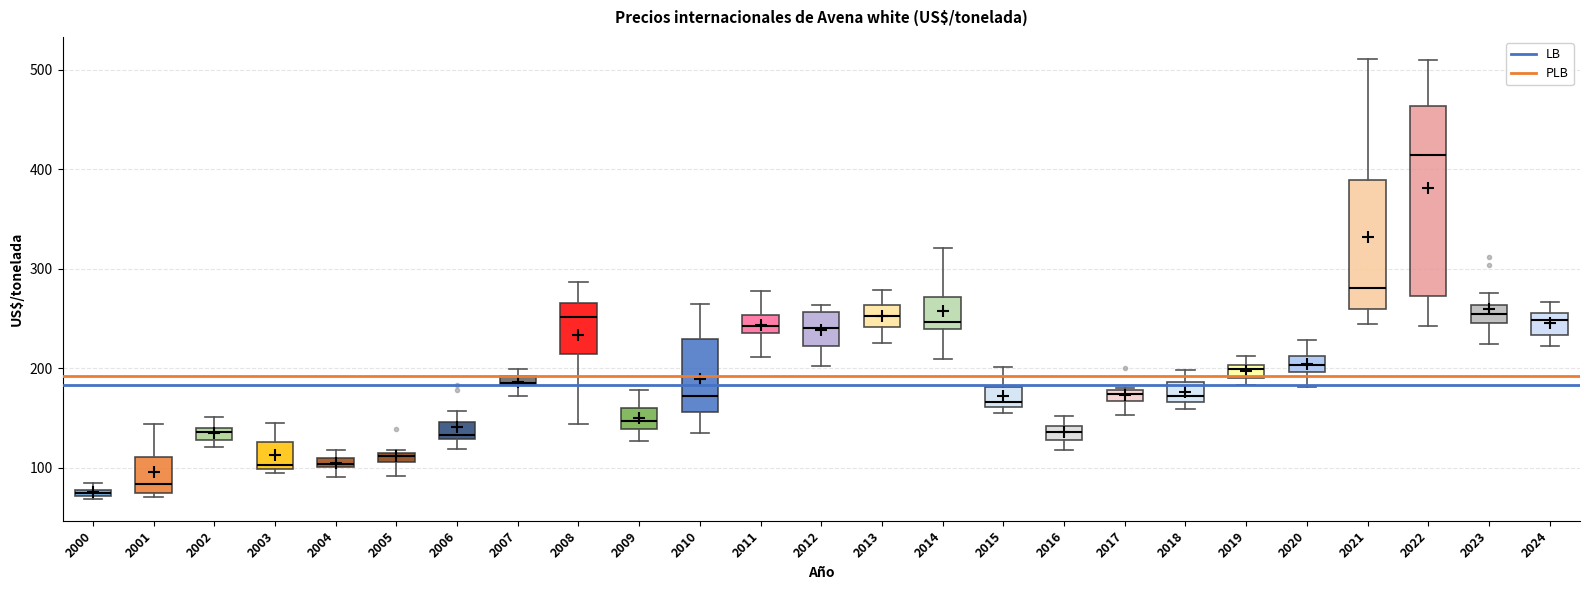

Which box is the tallest, from its lower edge to its upper edge?

2022